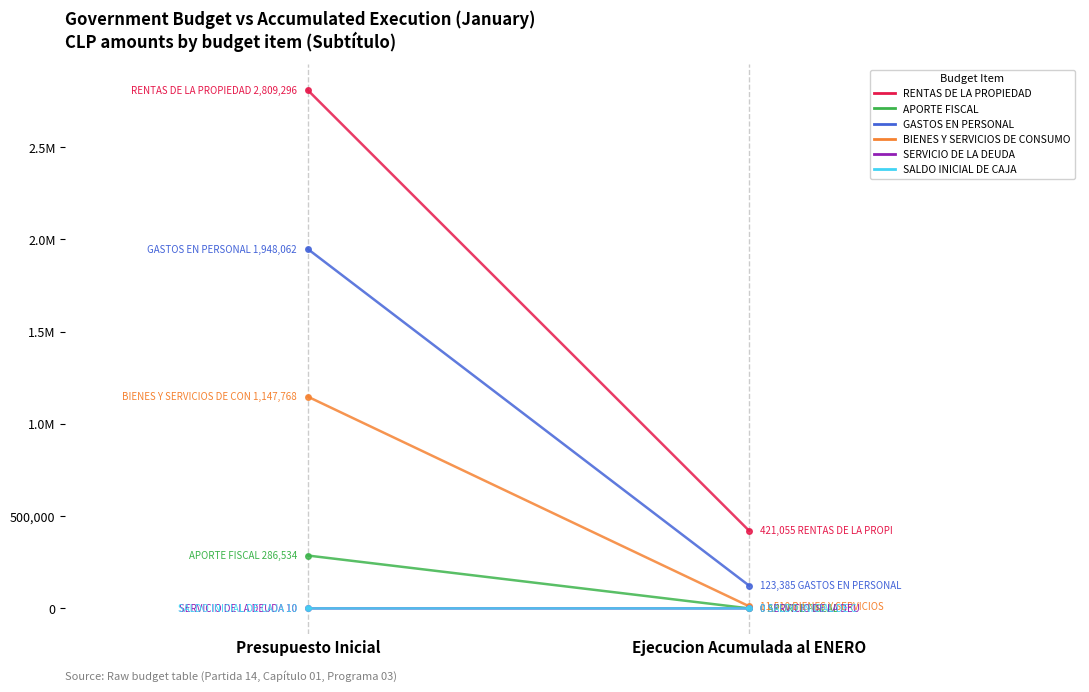

What is the label of the 1st point from the left?

Presupuesto Inicial